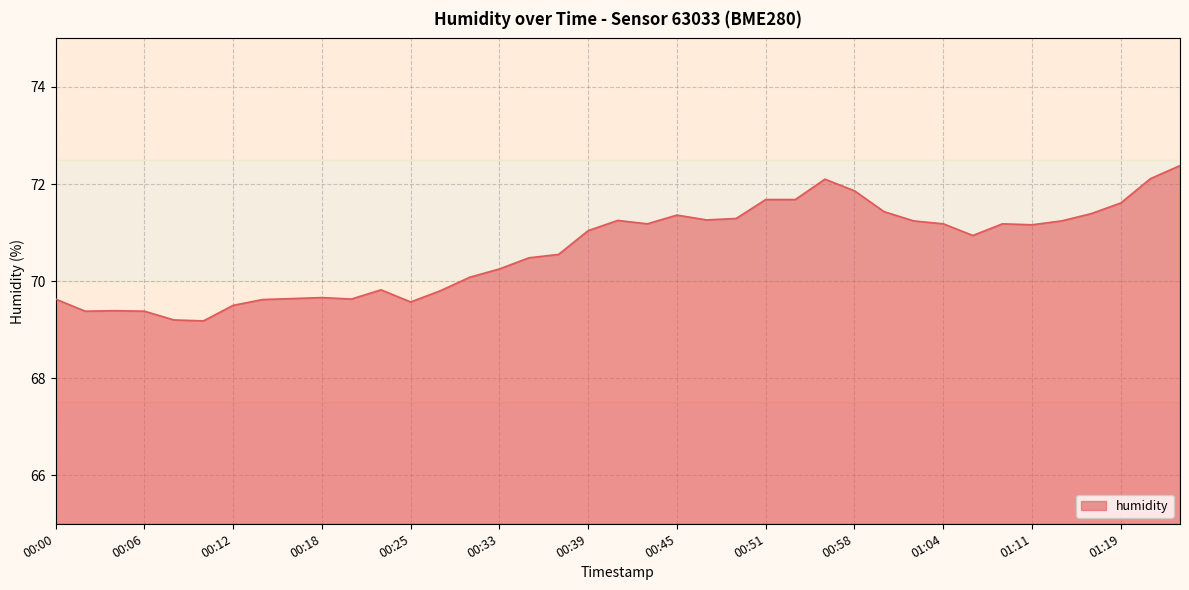

What is the value of the 8th point from the left?

69.6